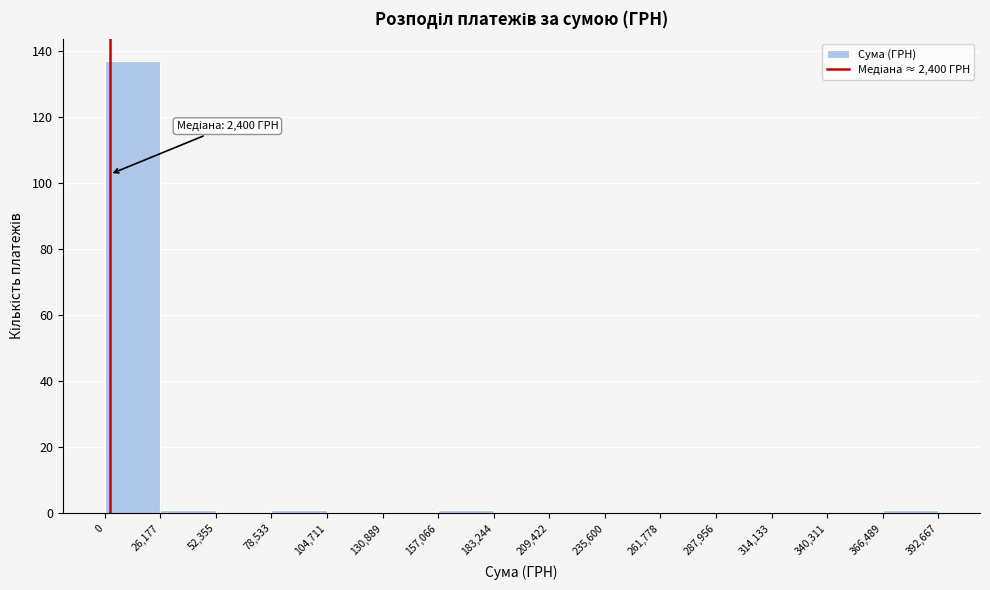

Which range on the x-axis has the tallest bar?

0 to 26,177